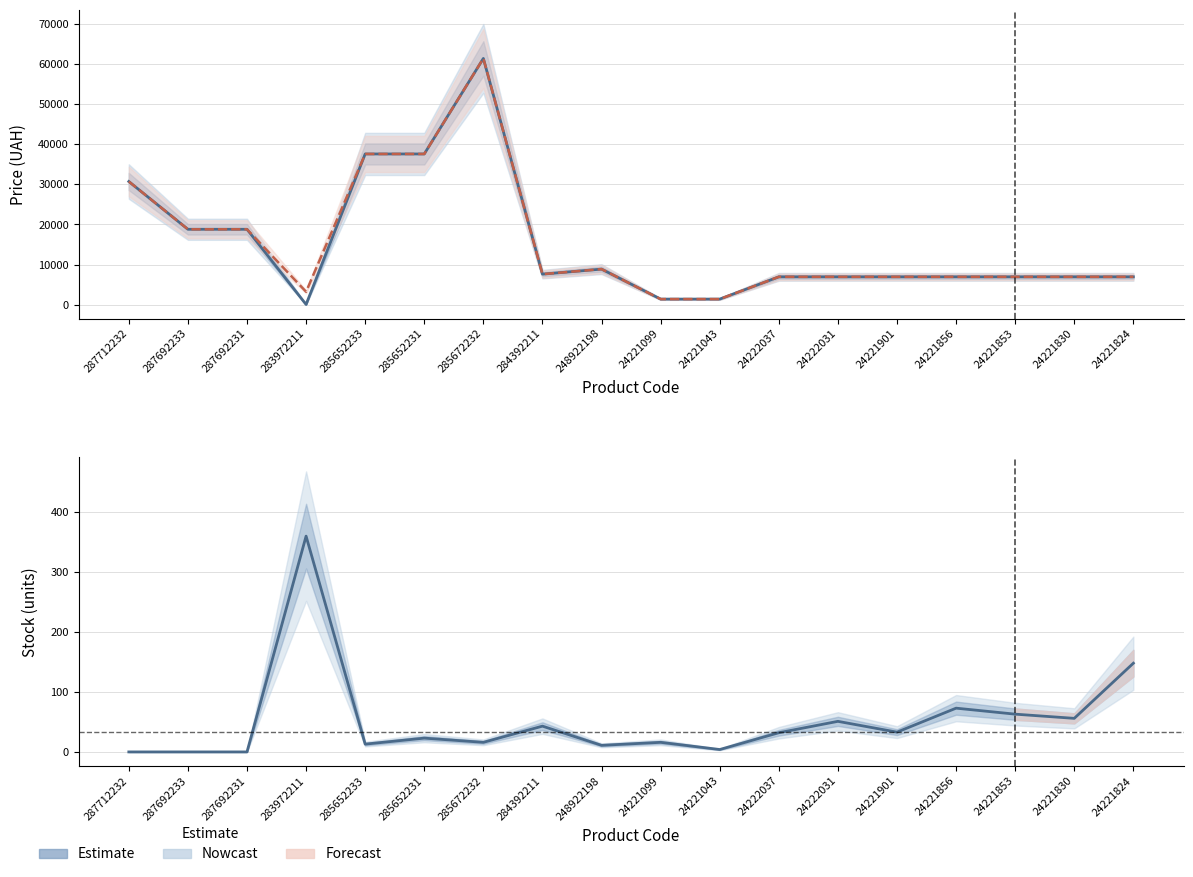

Which label corresponds to the smallest value in the chart?

287712232